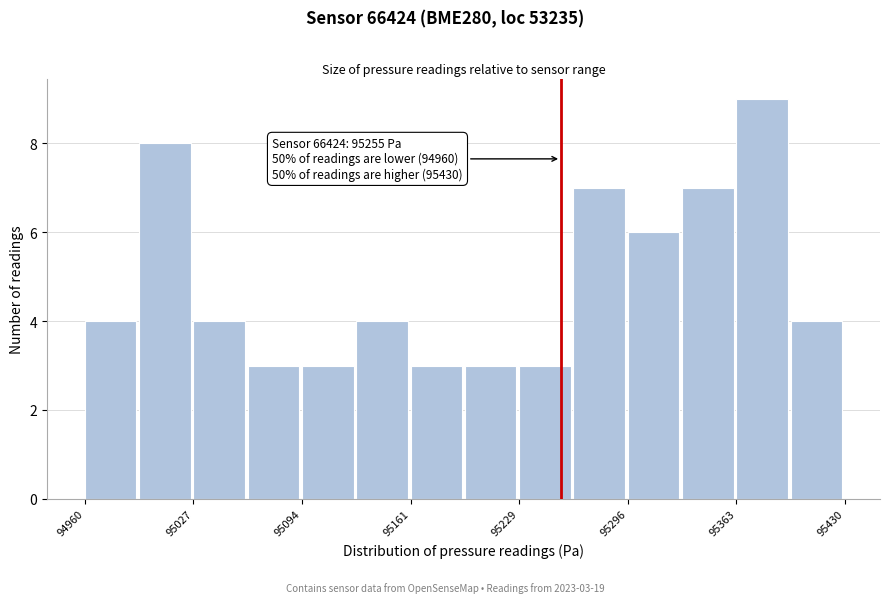

Read against the x-axis, roughly where is the centre of the tallest bar?

95380